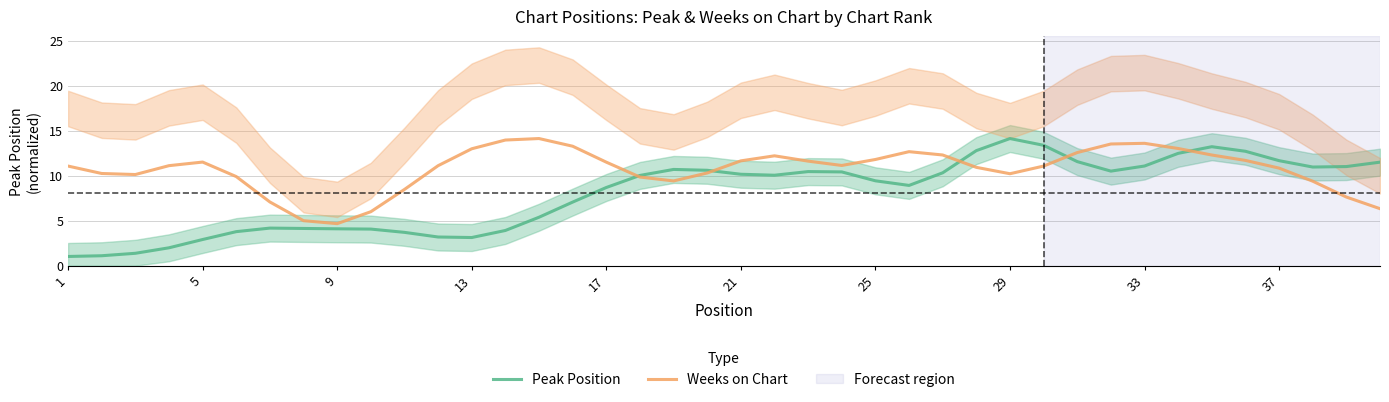

Which series ends up on top after the final intersection of Weeks on Chart and Peak Position?

Peak Position